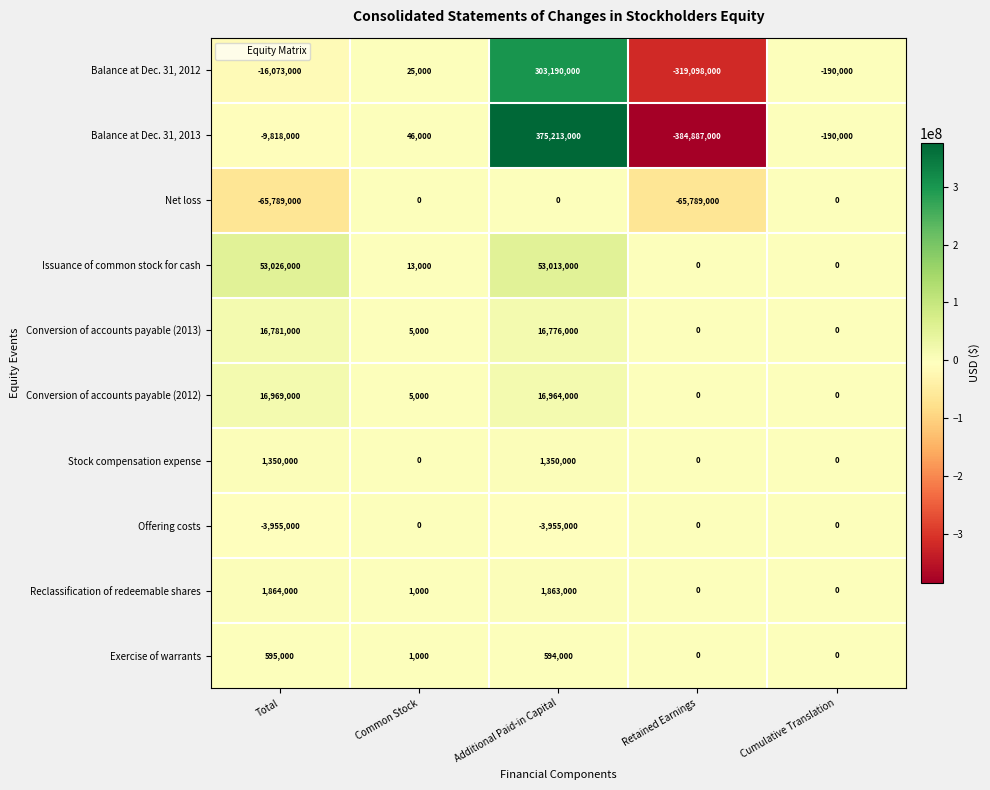

What is the spread (max minus min) of values at Retained Earnings?

384887000